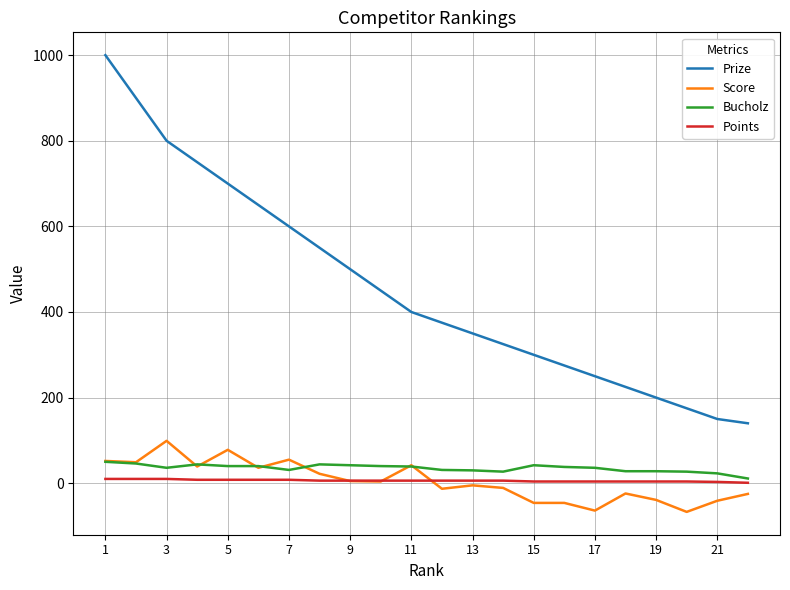

What is the maximum value for Prize?

1000